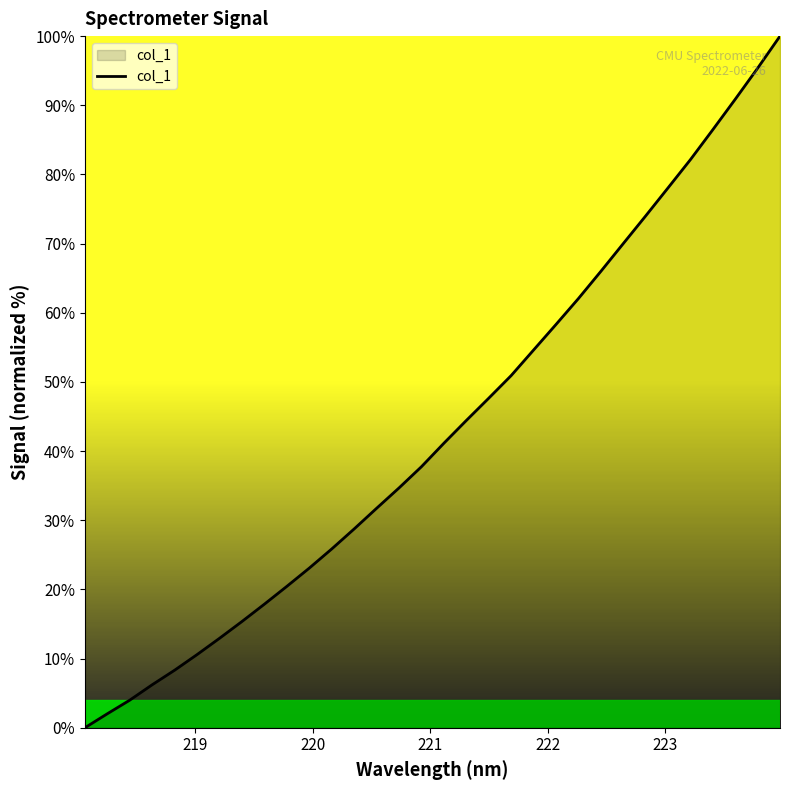

Does the chart display data point markers on the line(s)?

No